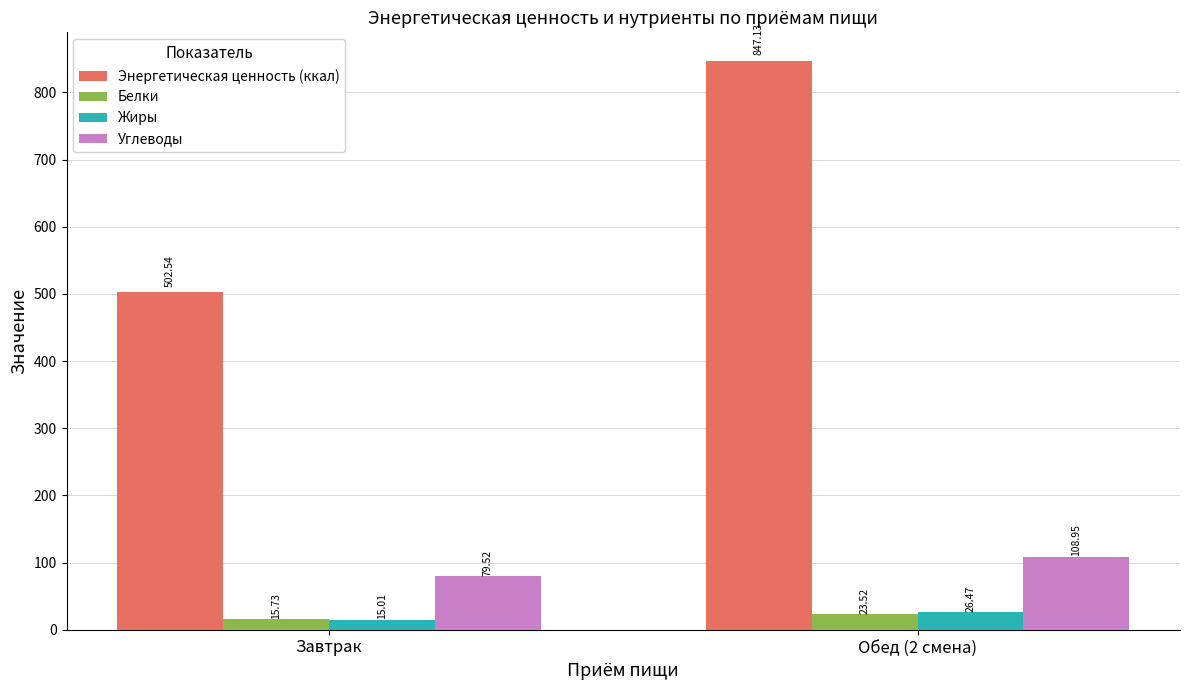

How many data points in Углеводы are less than 108?

1